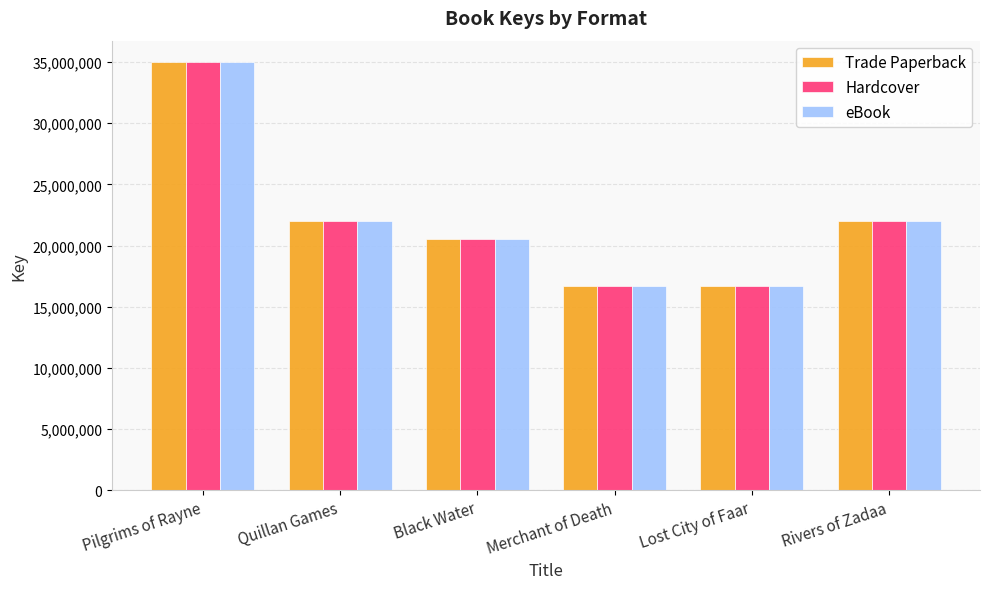

Where is eBook nearest to the value 25842256?

Quillan Games